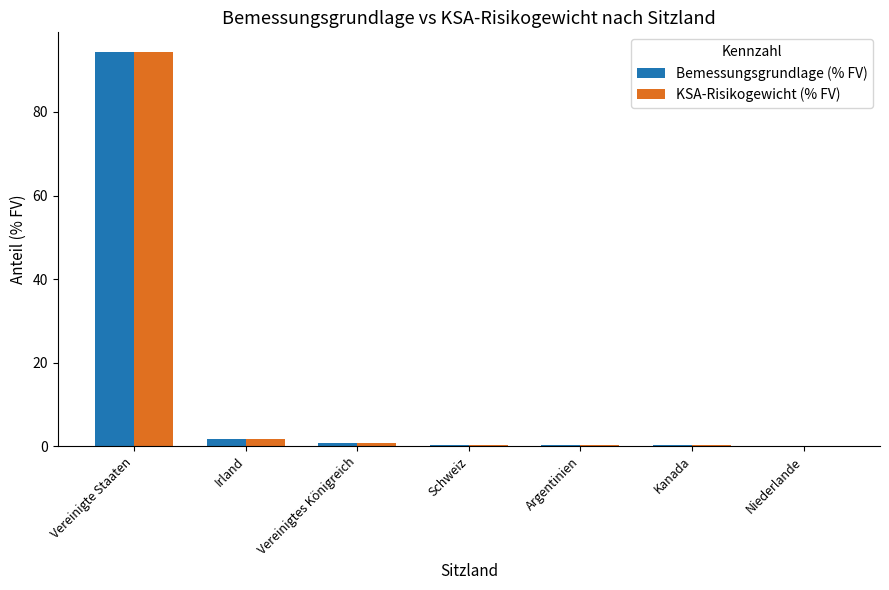

True or false: KSA-Risikogewicht (% FV) has a value of 0.8 at Vereinigtes Königreich.

True